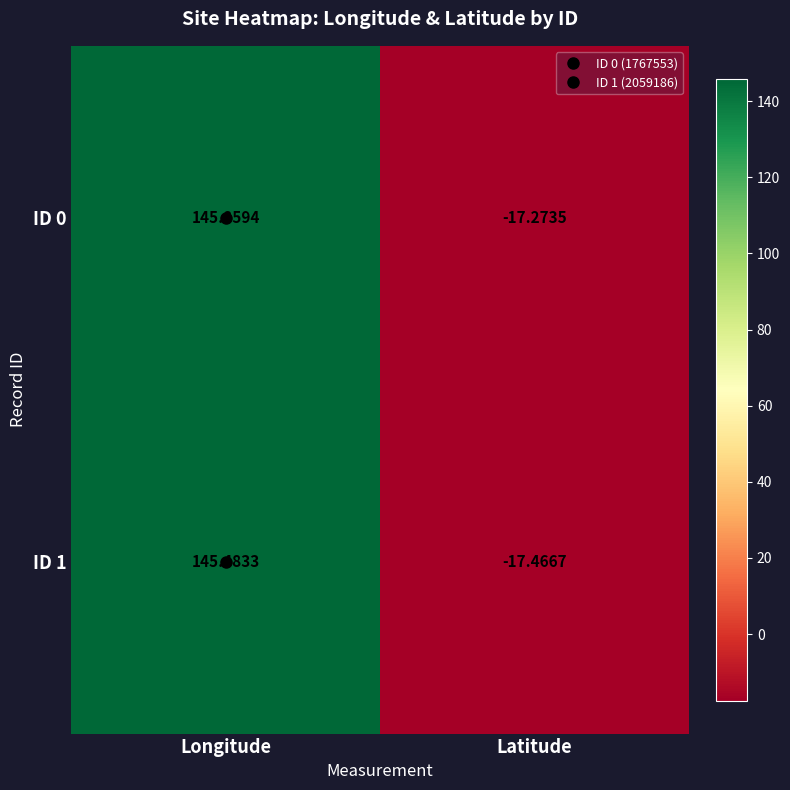

Count the number of data series in this chart.

2